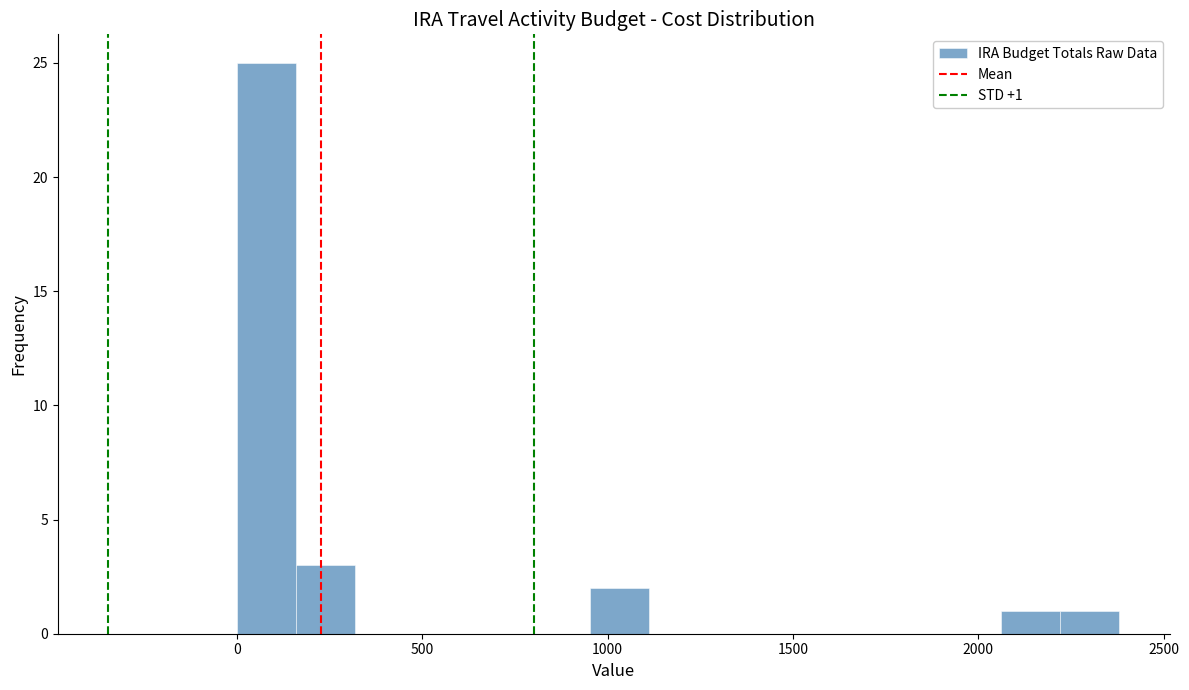

Read against the x-axis, roughly where is the centre of the tallest bar?

100